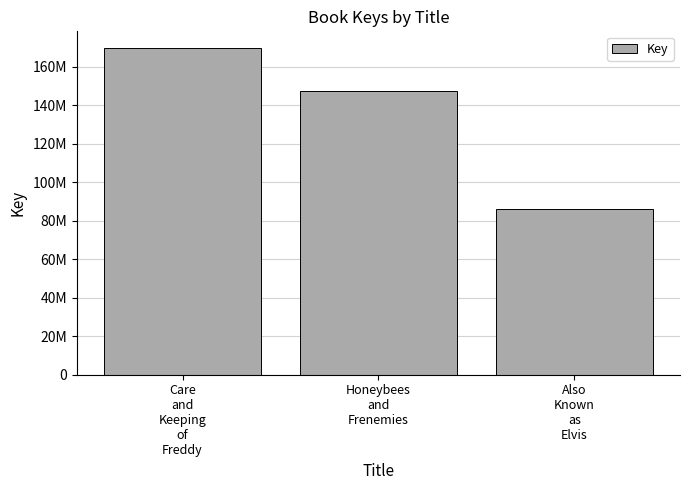

Reading left to right, list all the values displayed in this chart.

169996900	147603561	86025817